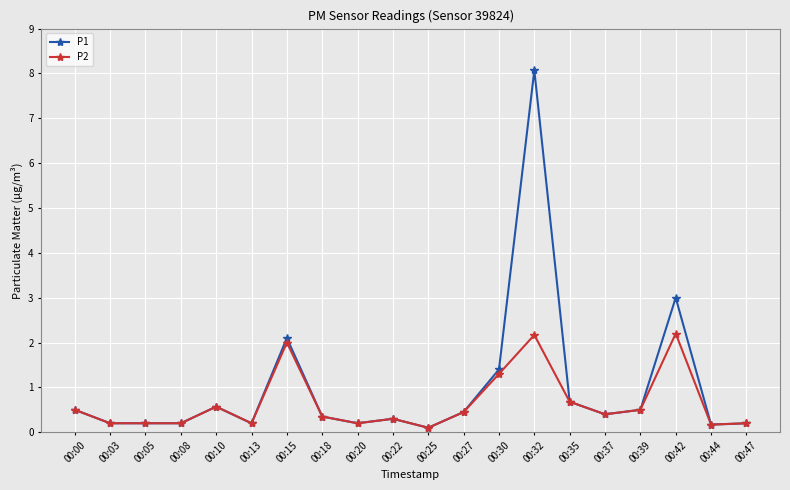

What is the difference between the maximum and minimum values in the P2 series?

2.1